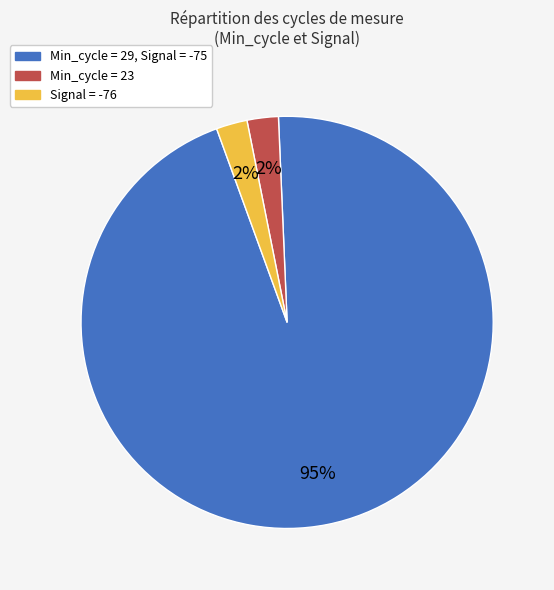

Is there any slice that represents more than half of the pie?

Yes